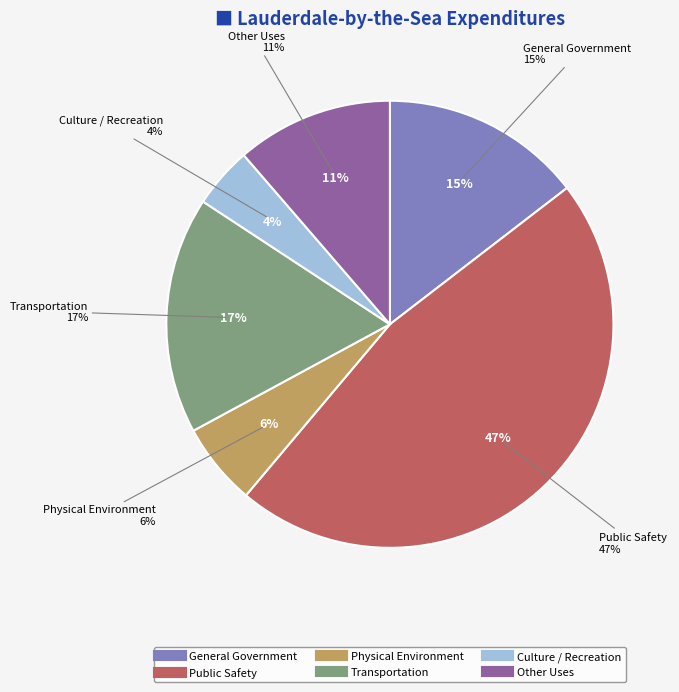

What percentage is the General Government slice, to the nearest percent?

15%